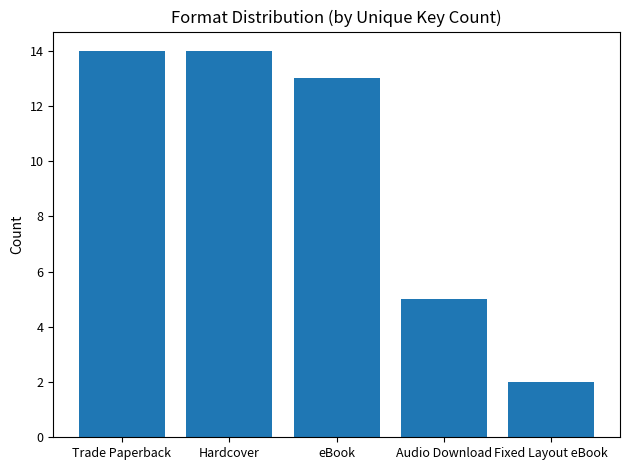

Approximately how many times larger is the value at Hardcover compared to Audio Download?

2.8